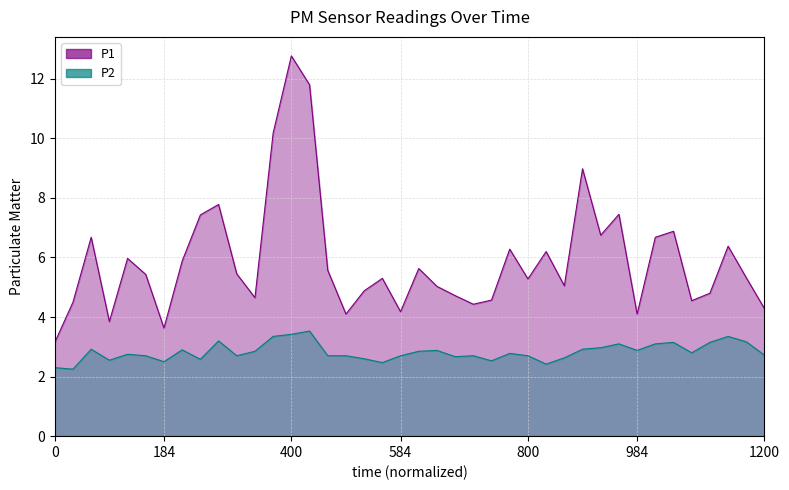

Rank the categories by P1 value from highest to lowest.

13, 14, 12, 29, 9, 31, 8, 34, 30, 400, 33, 37, 25, 27, 800, 7, 20, 15, 10, 984, 38, 18, 26, 28, 21, 17, 36, 22, 11, 24, 35, 184, 23, 39, 19, 16, 32, 584, 1200, 0